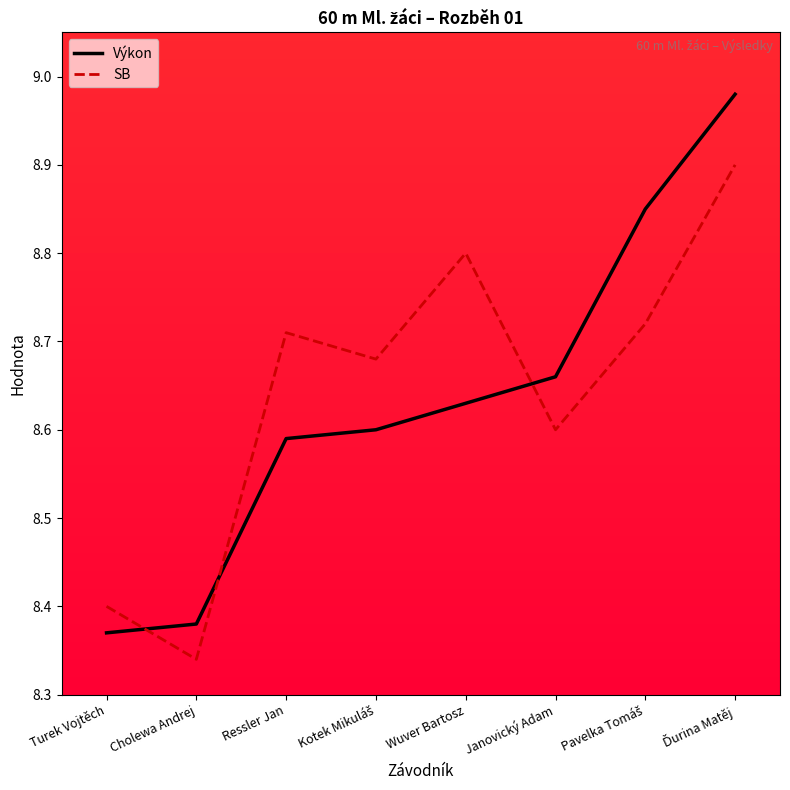

Which series has the widest spread of values?

Výkon